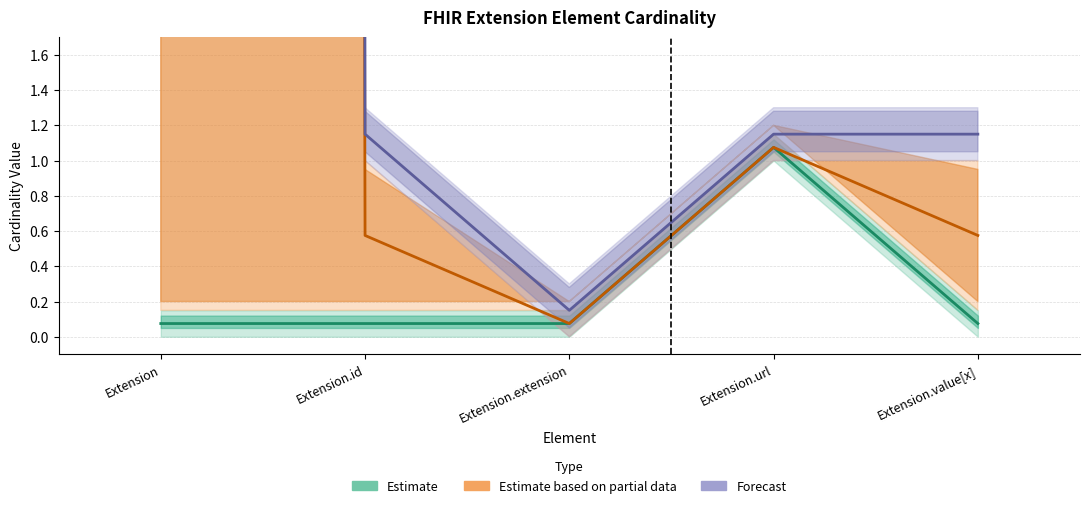

What is the label of the 1st point from the left?

Extension